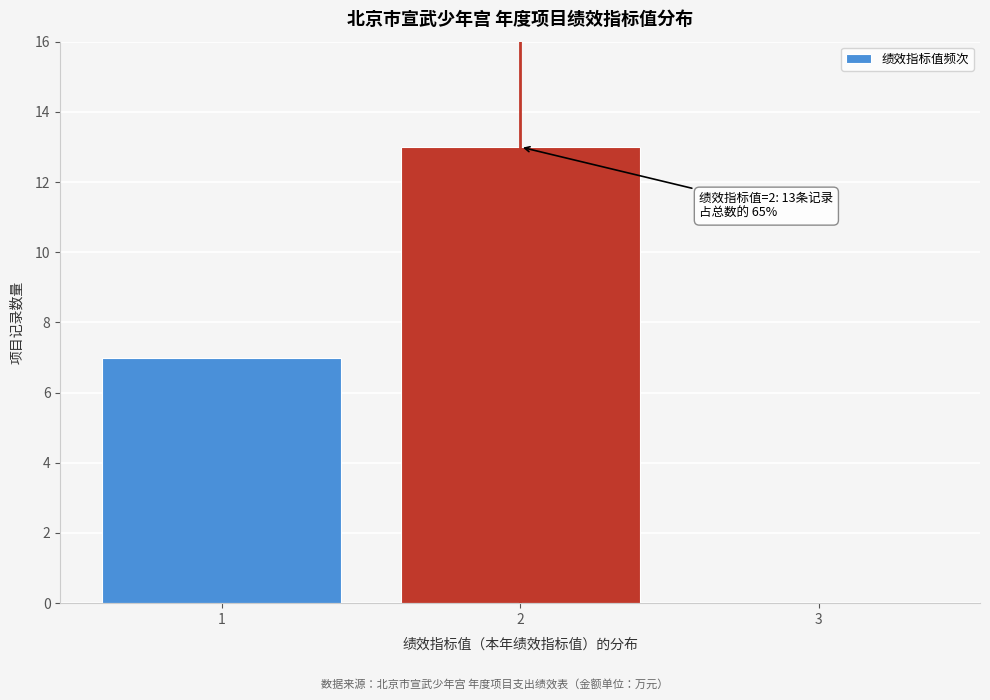

Over which range of the x-axis is the bar tallest?

1.5 to 2.5